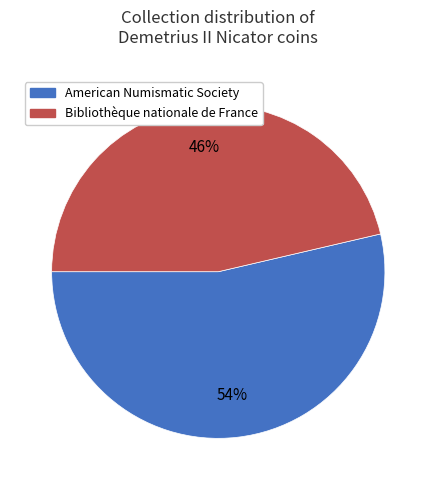

Count the number of slices in the pie.

2